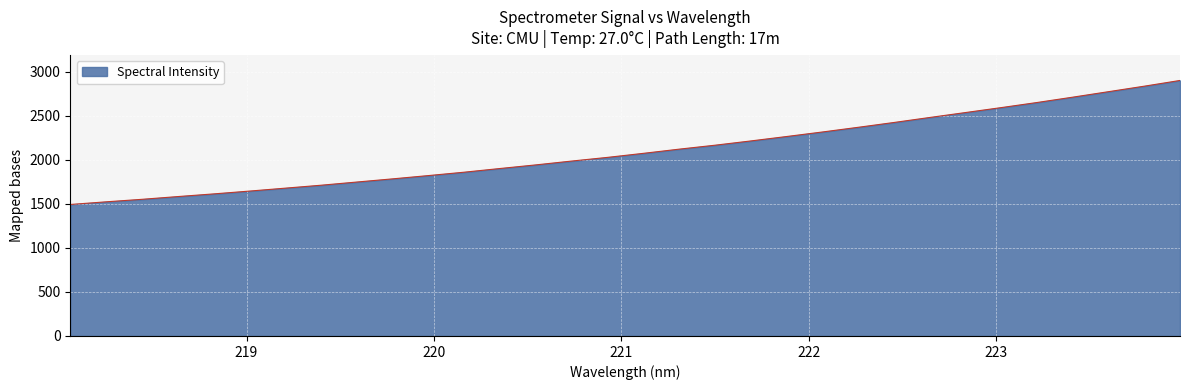

What is the minimum value shown in the chart?

1493.9